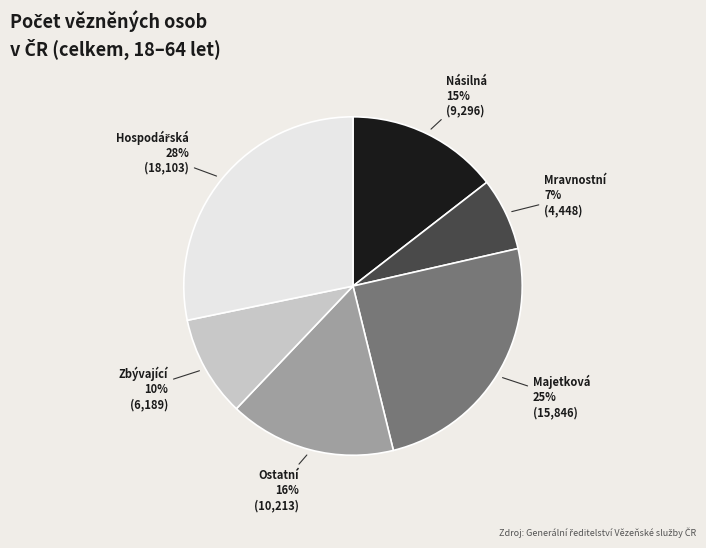

Does Zbývající represent more than half of the total?

No